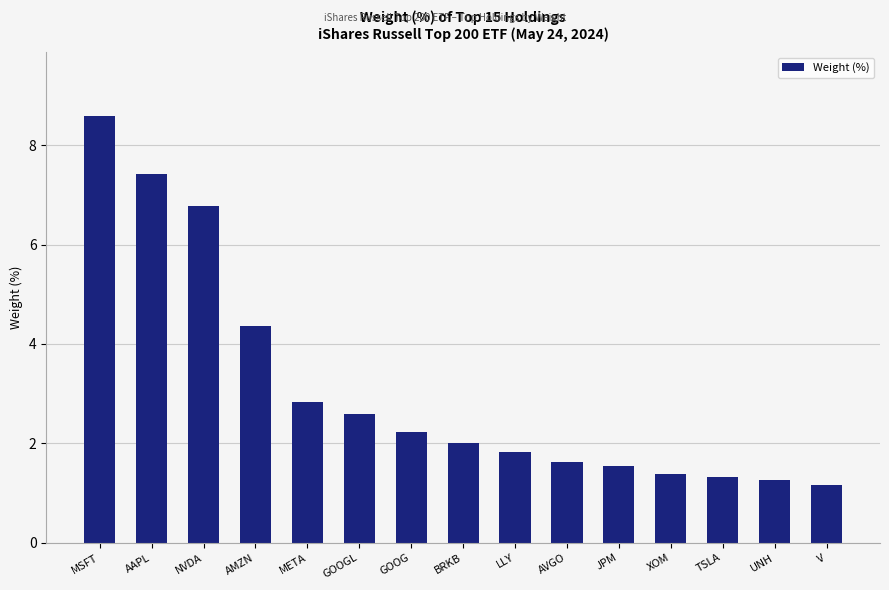

What is the sum of all values?

47.0